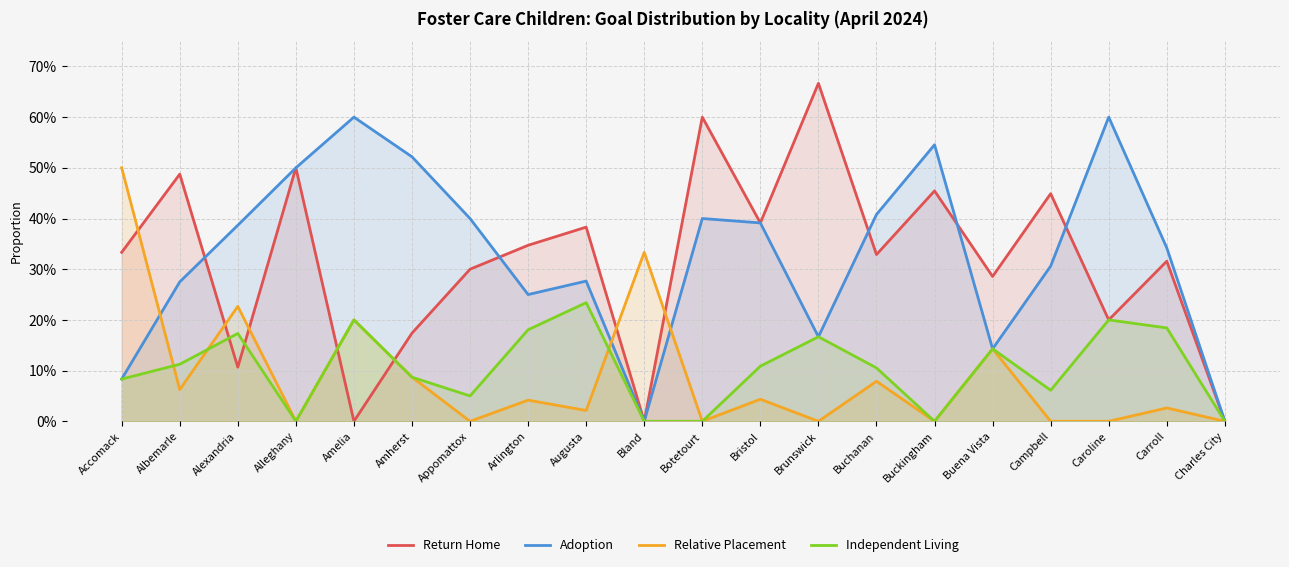

True or false: Independent Living and Adoption cross at least once.

False